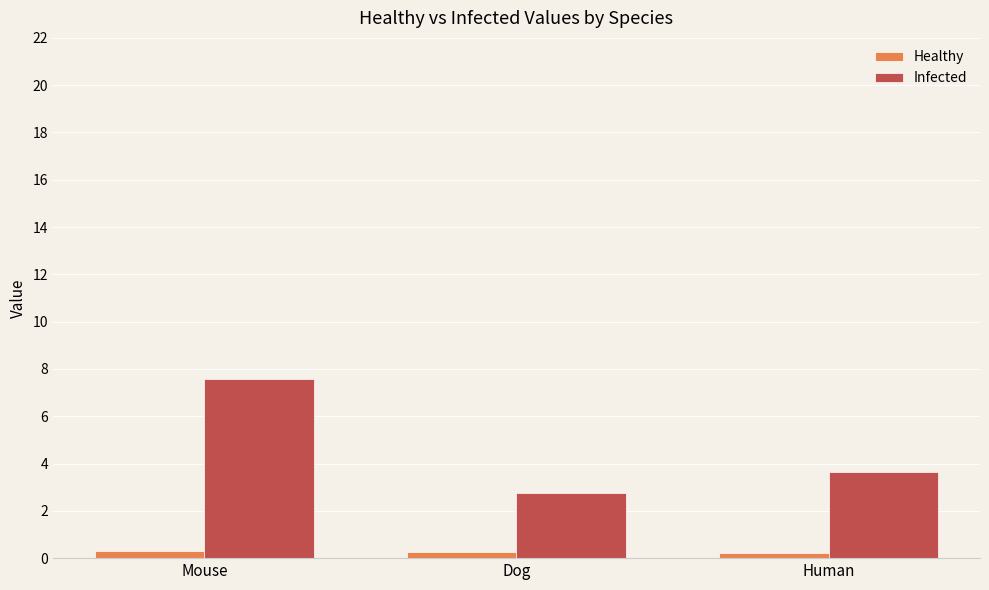

The value of Infected at Human is 5.0. True or false?

False